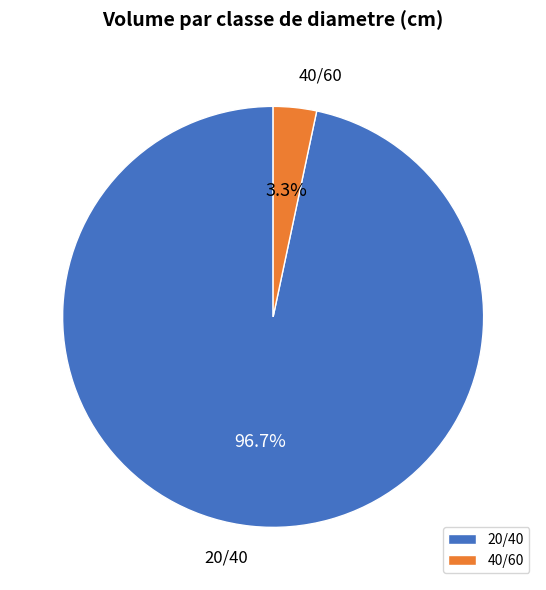

Which category has the biggest portion of the pie?

20/40